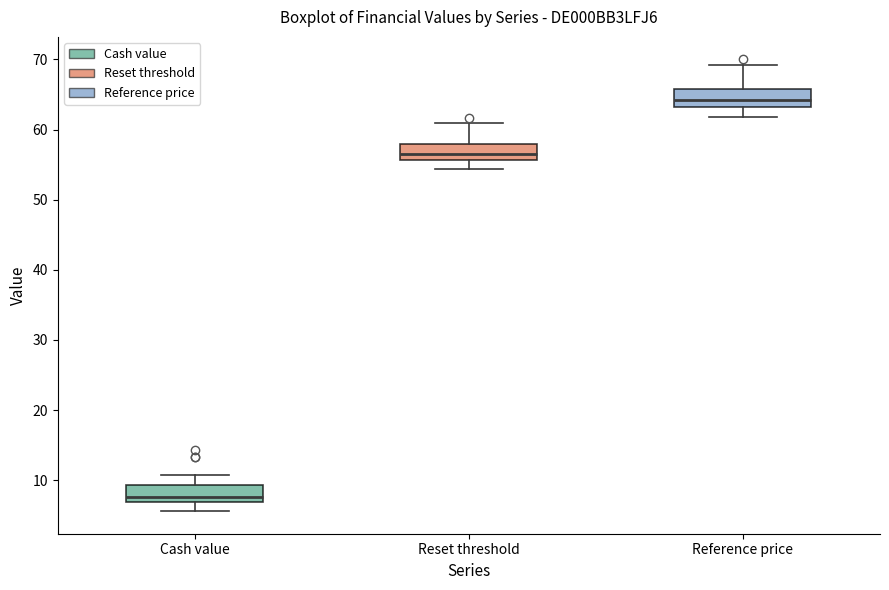

Reading left to right, transcribe this box plot: for each box, give where its median line is, the range the box spans, and where its two whiskers end, as read against the y-axis. The values are not printed on the chart, so give them approximately, as read against the axis.

Cash value: median 8, box 7 to 9, whiskers 6 to 11
Reset threshold: median 56 (inside the box), box 56 to 58, whiskers 54 to 61
Reference price: median 64, box 63 to 66, whiskers 62 to 69